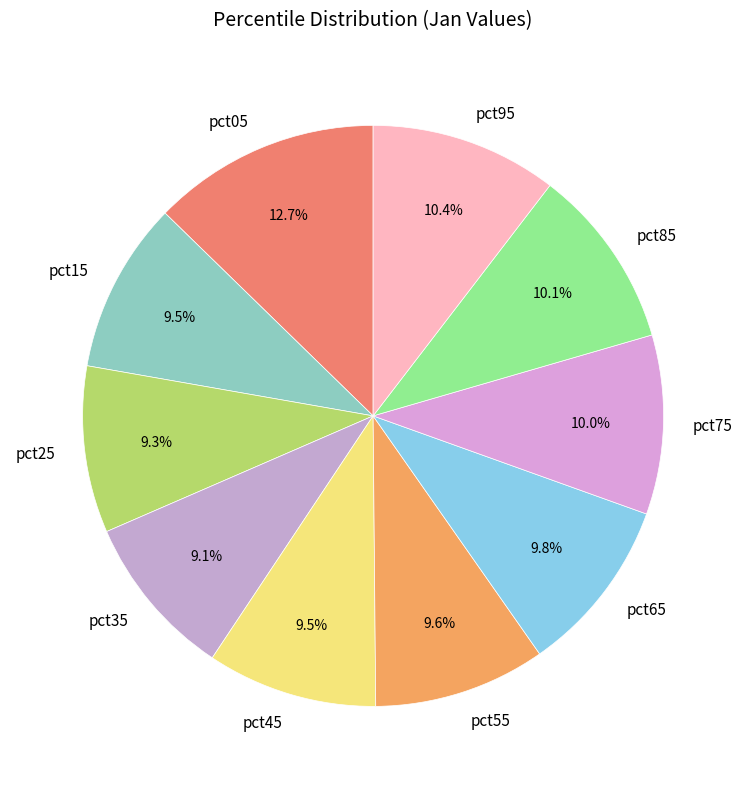

Does any single category account for the majority?

No